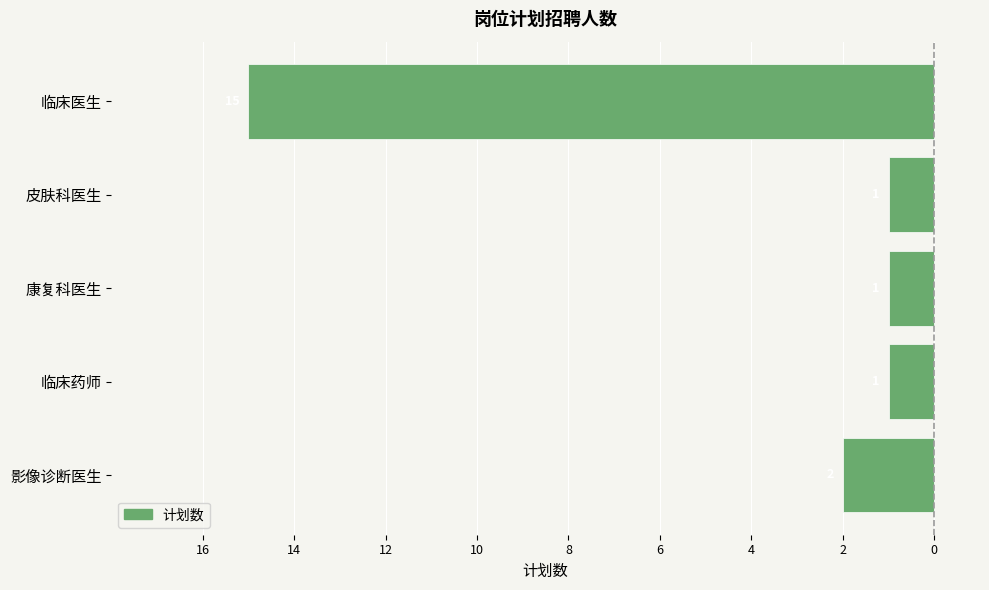

Are the bars grouped side by side (vs. stacked)?

No